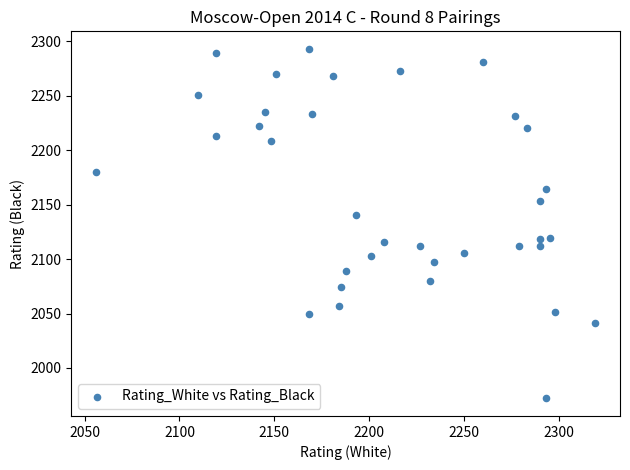

What is the range of X values (max minus min)?

263